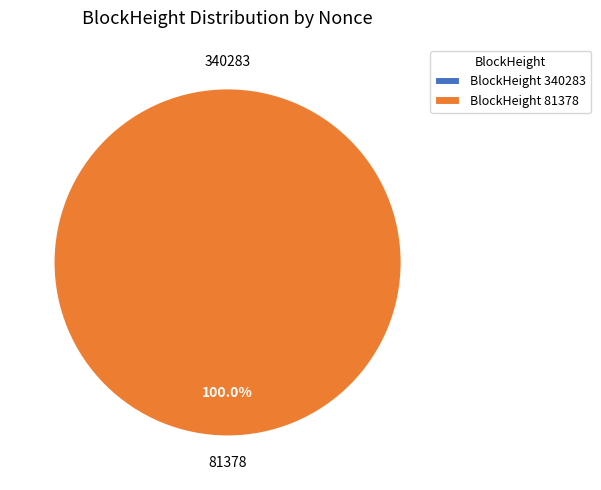

Does any single category account for the majority?

Yes